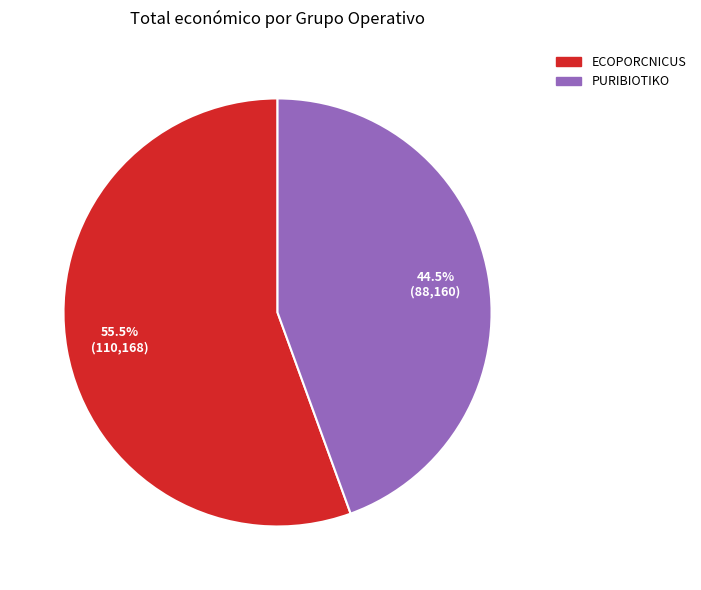

Combined, do PURIBIOTIKO and ECOPORCNICUS account for over 50%?

Yes